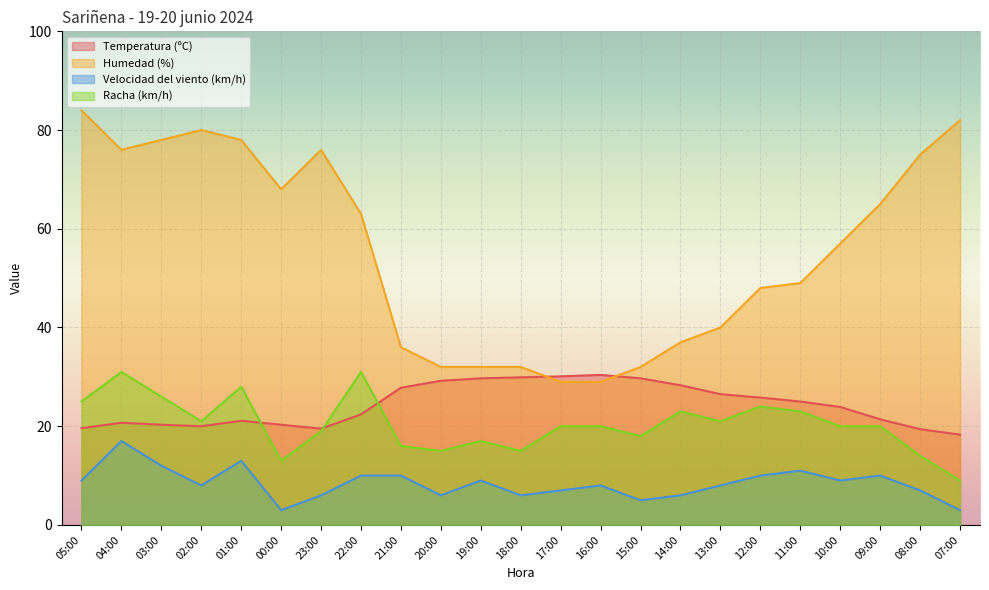

At which category does Velocidad del viento (km/h) reach its first local peak?

04:00